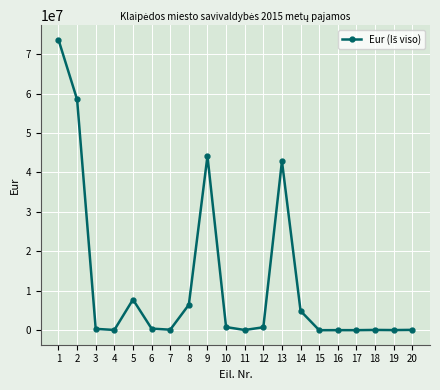

Where does the data first go above 405468?

1